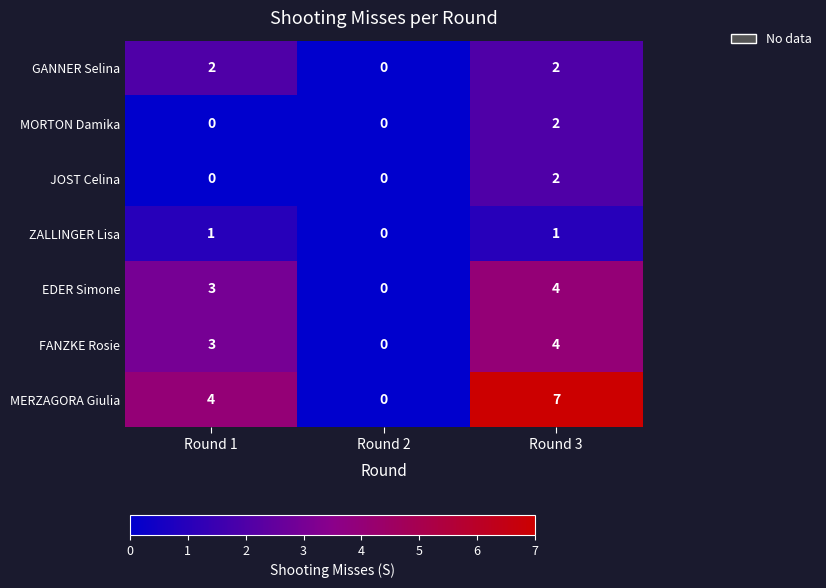

Which series has the largest range (max minus min)?

MERZAGORA Giulia